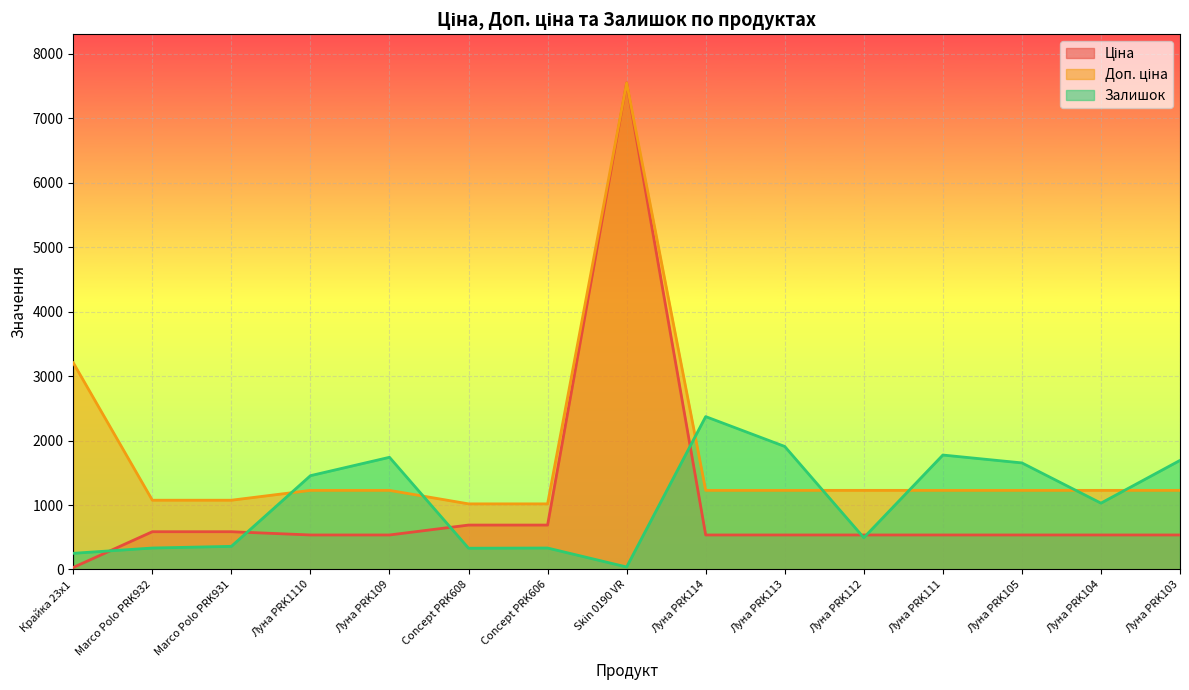

Which series has the largest total across all categories?

Доп. ціна